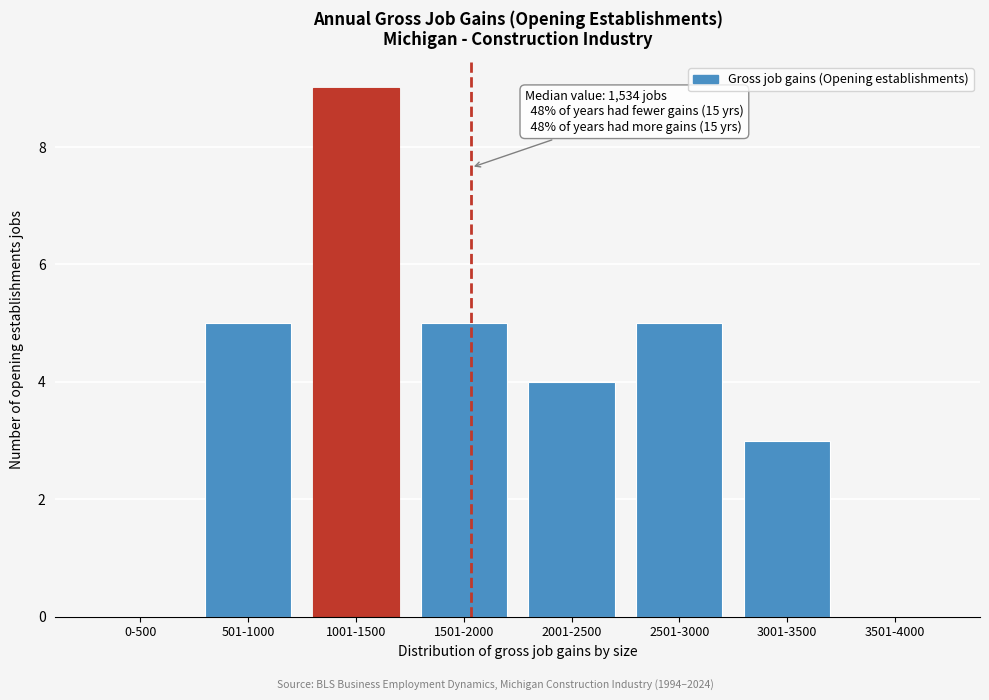

What is the change in value from 1001-1500 to 3501-4000?

-9